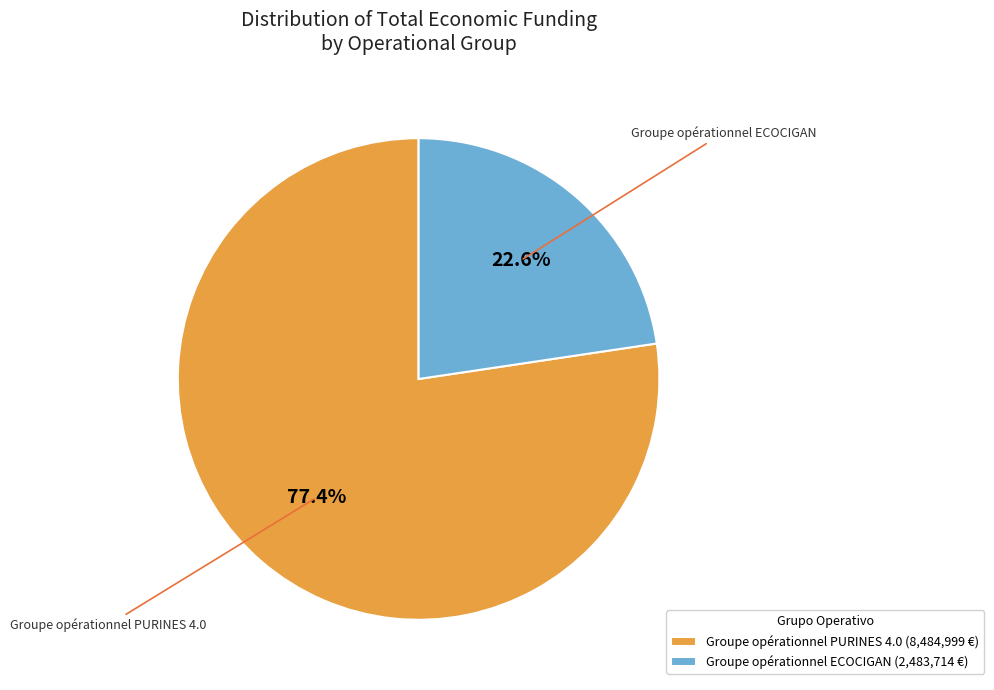

Which category has the smallest portion of the pie?

Groupe opérationnel ECOCIGAN